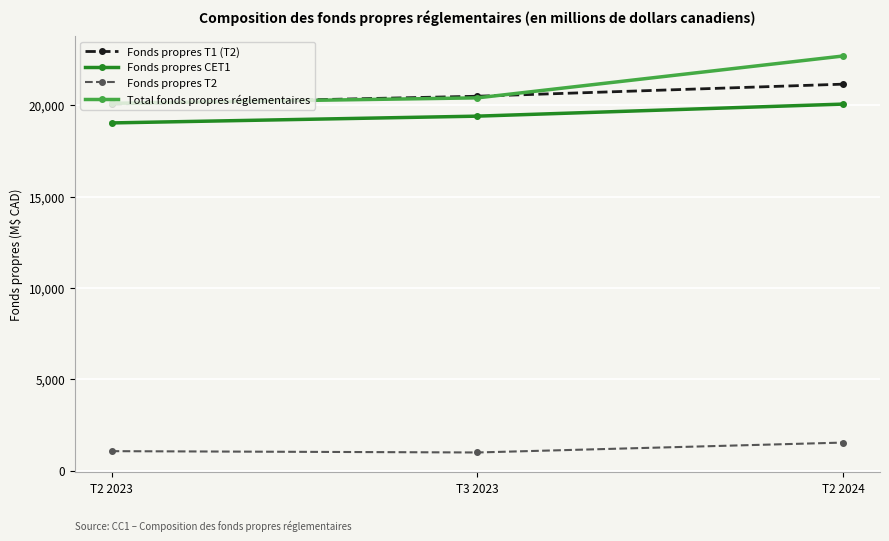

What is the total value across all series at T2 2023?

60288